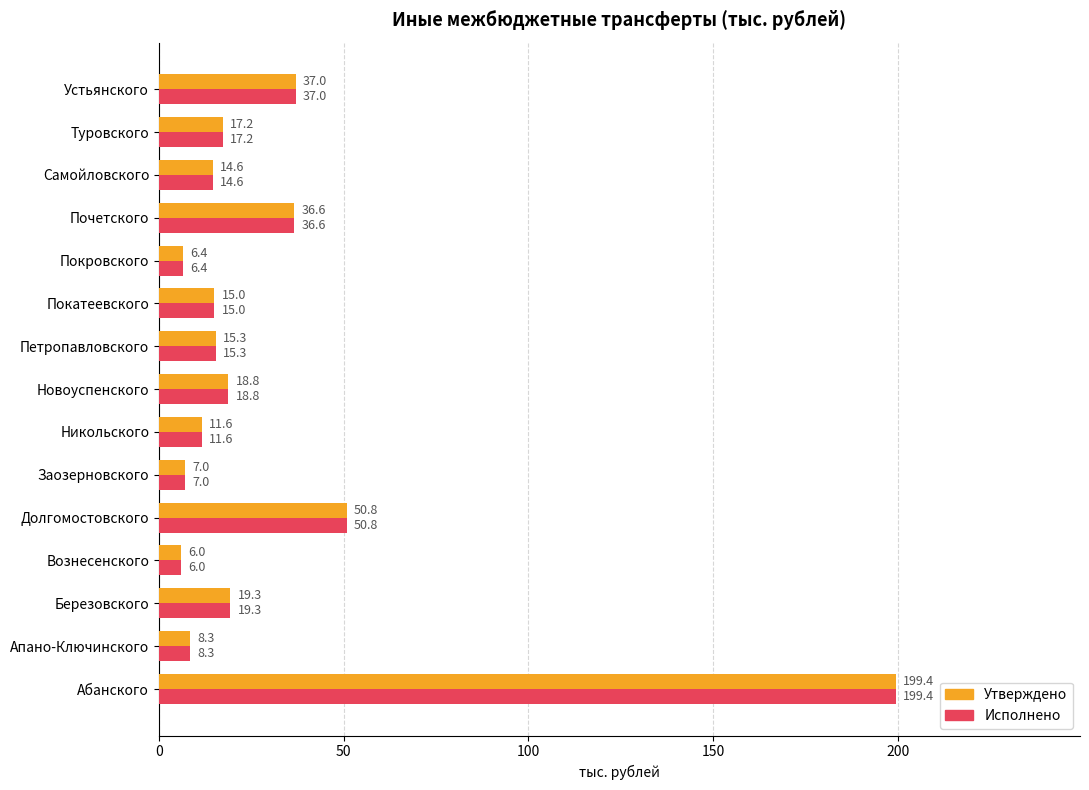

Is it true that Утверждено equals 8.6 at Березовского?

False